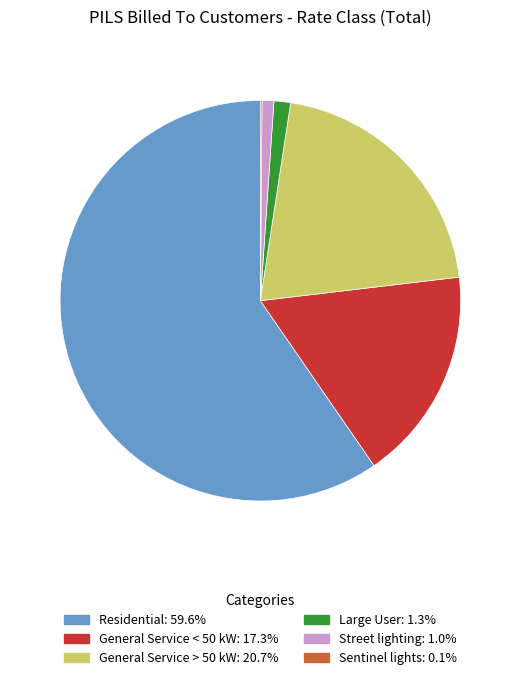

Between General Service < 50 kW and General Service > 50 kW, which is larger?

General Service > 50 kW